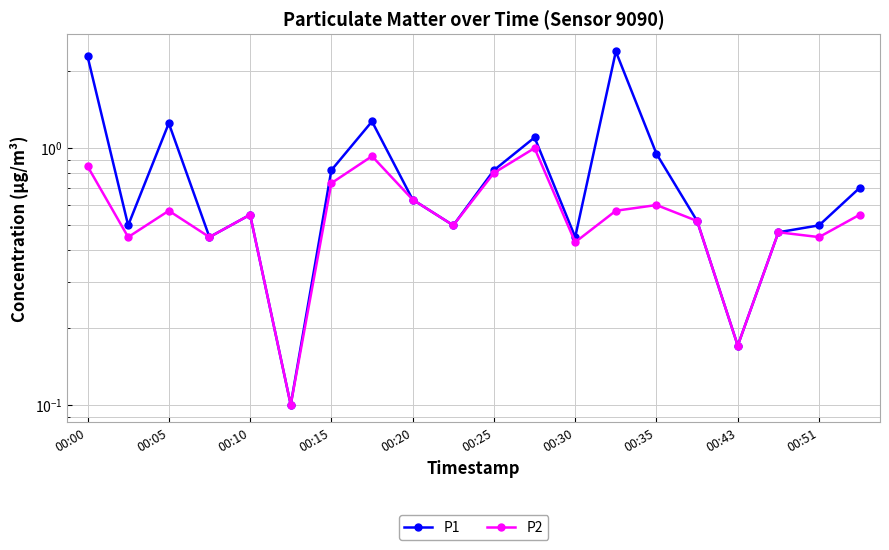

What is the maximum value for P1?

2.4